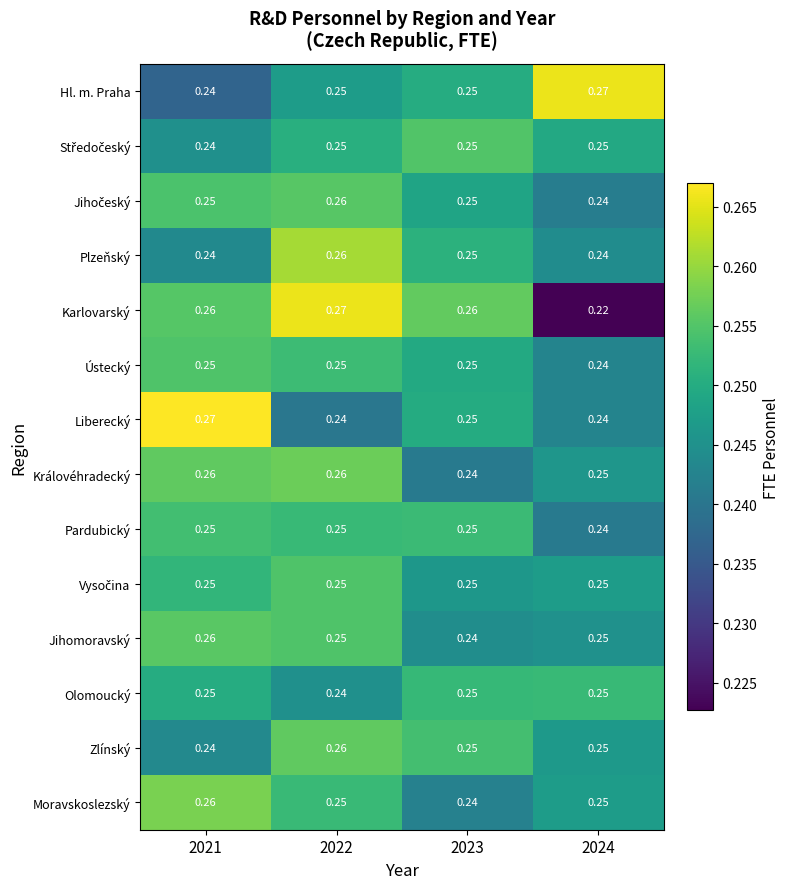

How many categories are shown in the chart?

4